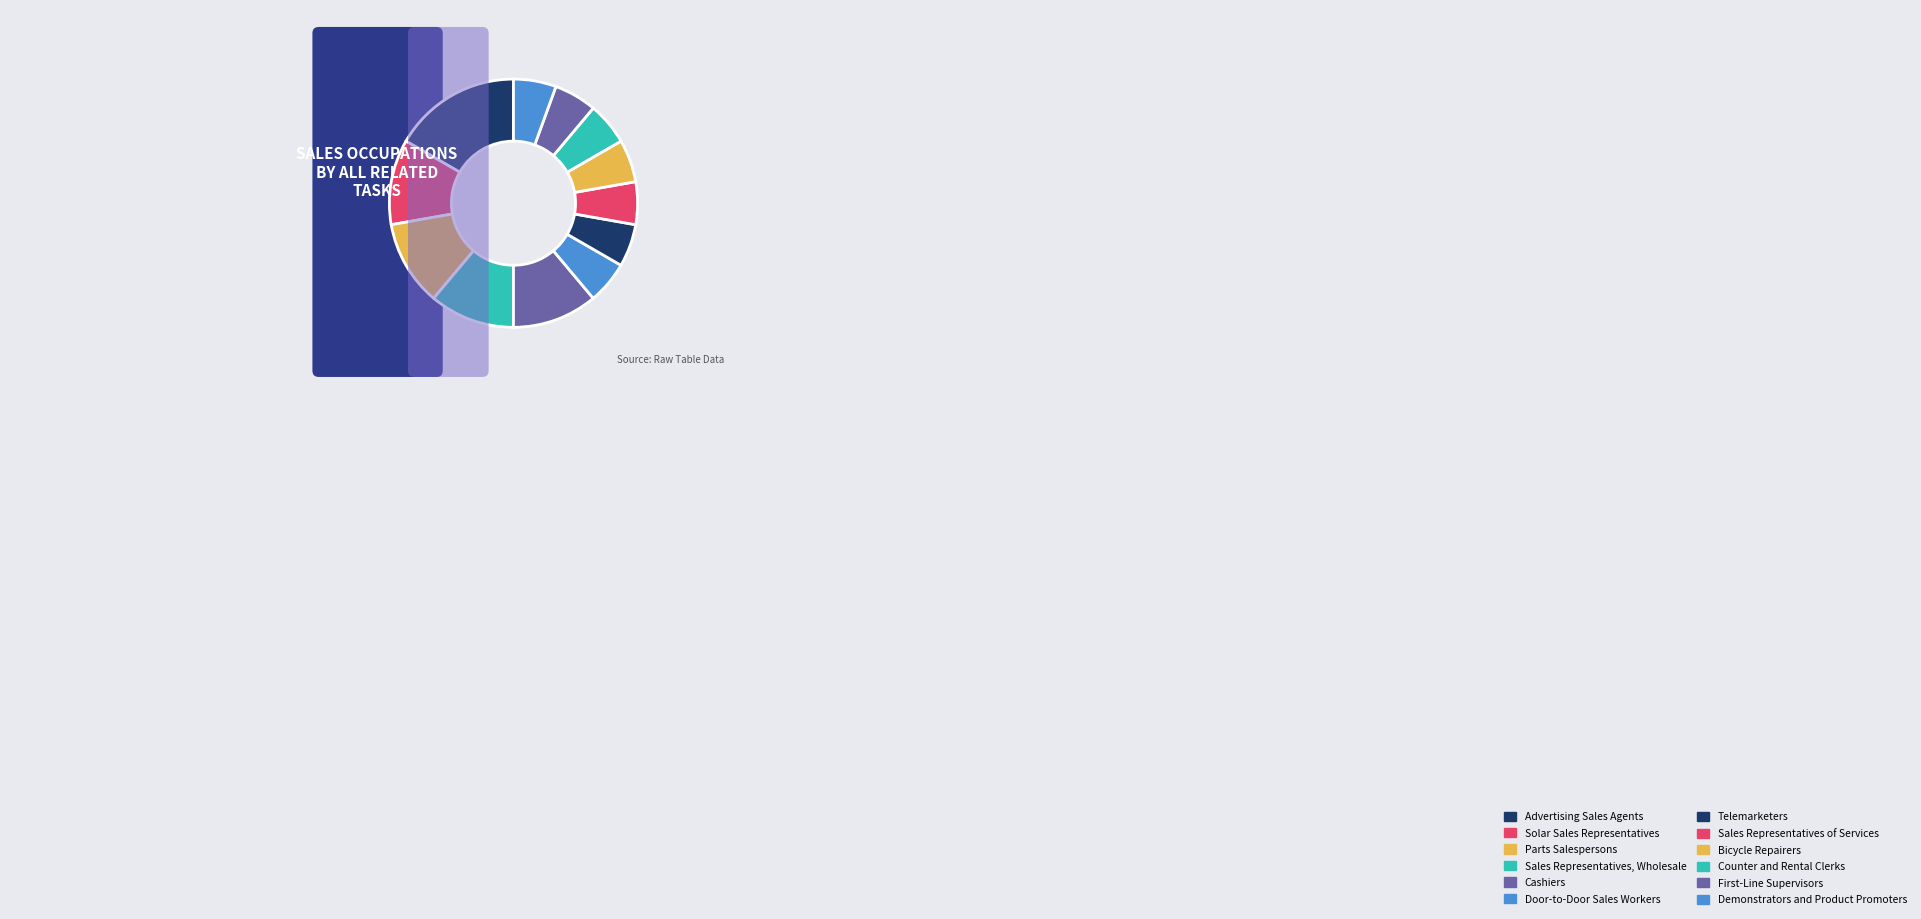

Does Door-to-Door Sales Workers represent more than half of the total?

No